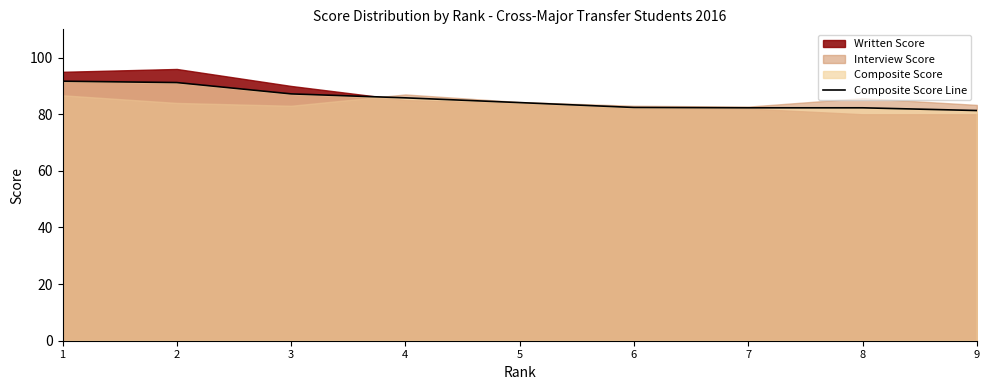

What is the value of the 6th point from the left?

82.4